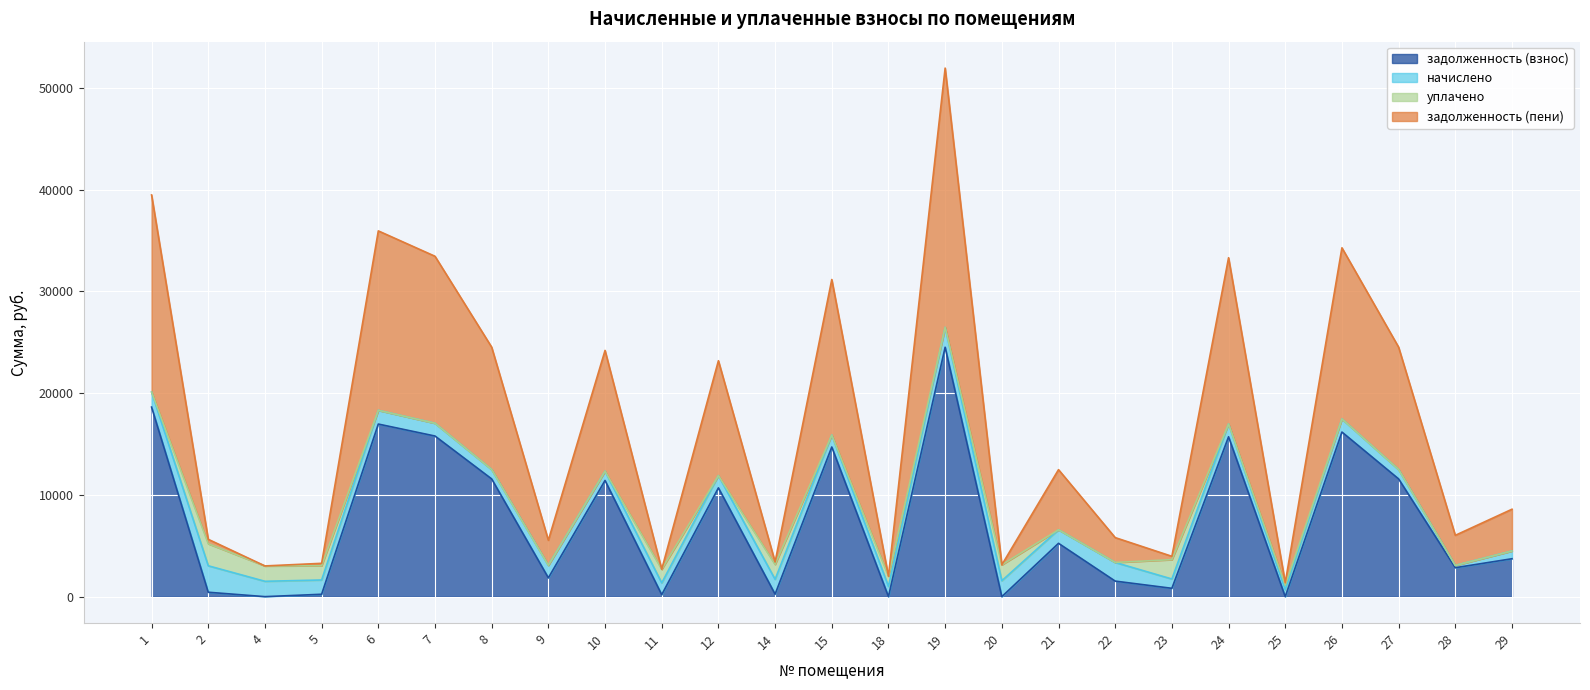

Rank the categories by задолженность (пени) value from highest to lowest.

19, 1, 6, 26, 7, 24, 15, 8, 27, 10, 12, 21, 29, 22, 9, 28, 2, 23, 14, 5, 20, 4, 11, 18, 25